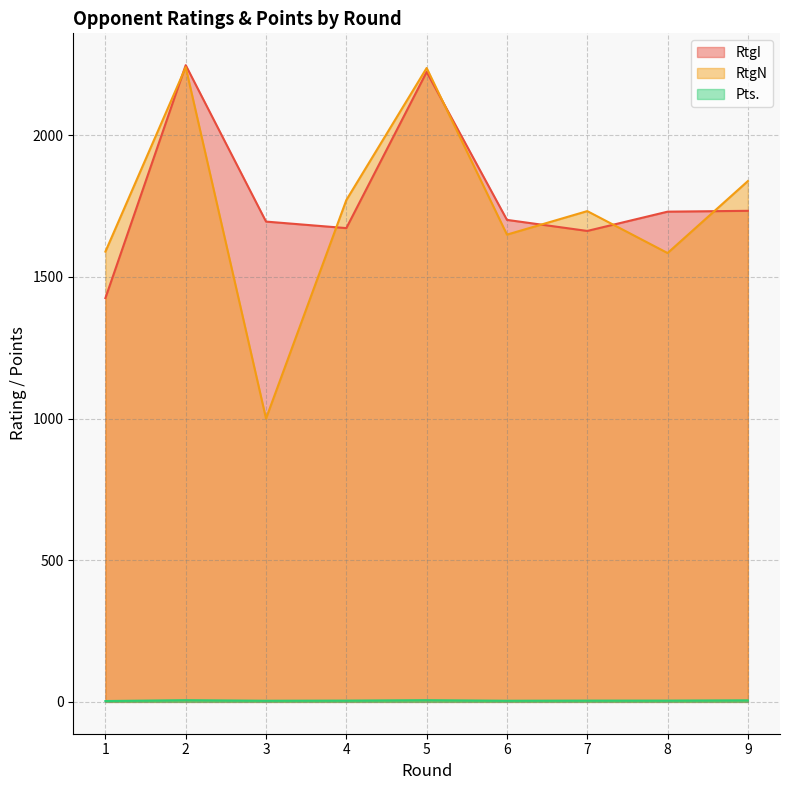

How many interior local valleys does the Pts. series have?

2